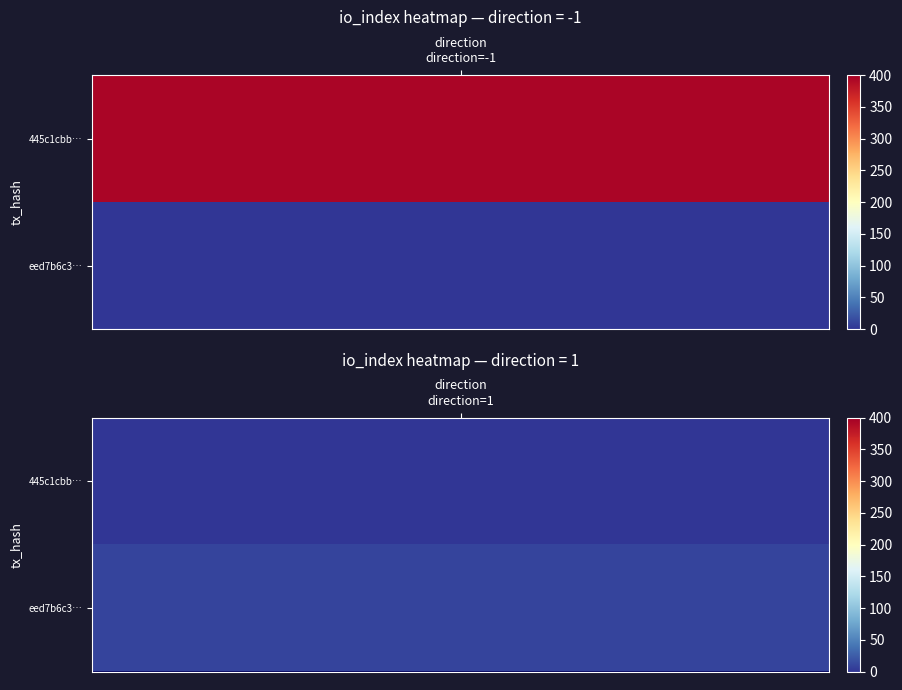

What is the sum of the 445c1cbbbaed8e90e3c31ff36bd207d98eacb69 values at io_index and direction?

393